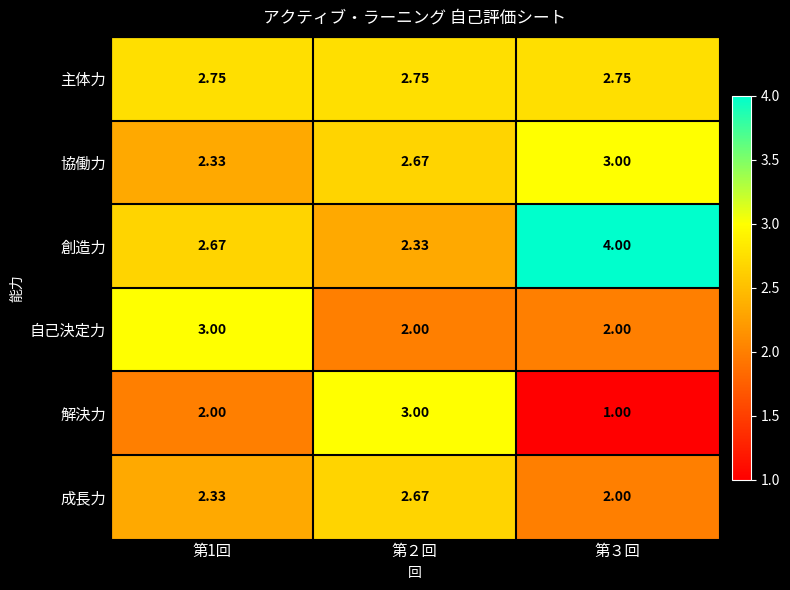

Is the value of 主体力 at 第２回 greater than the value of 成長力 at 第３回?

Yes